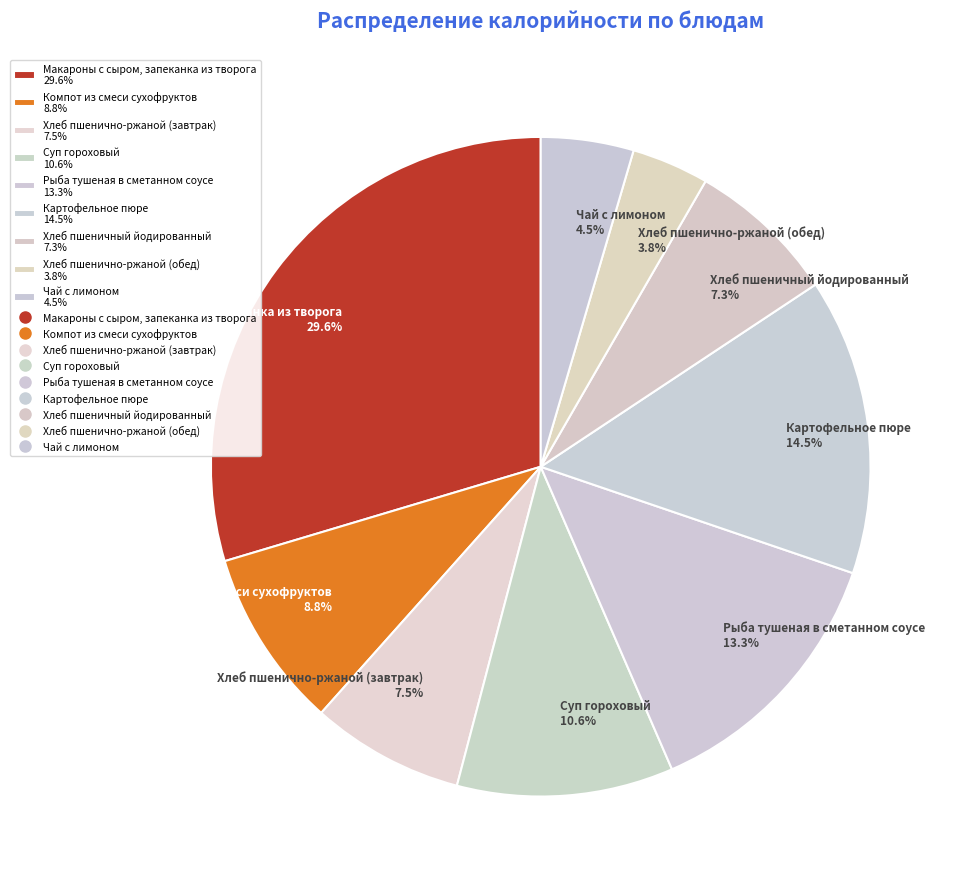

What portion of the pie excludes Картофельное пюре?

85.5%